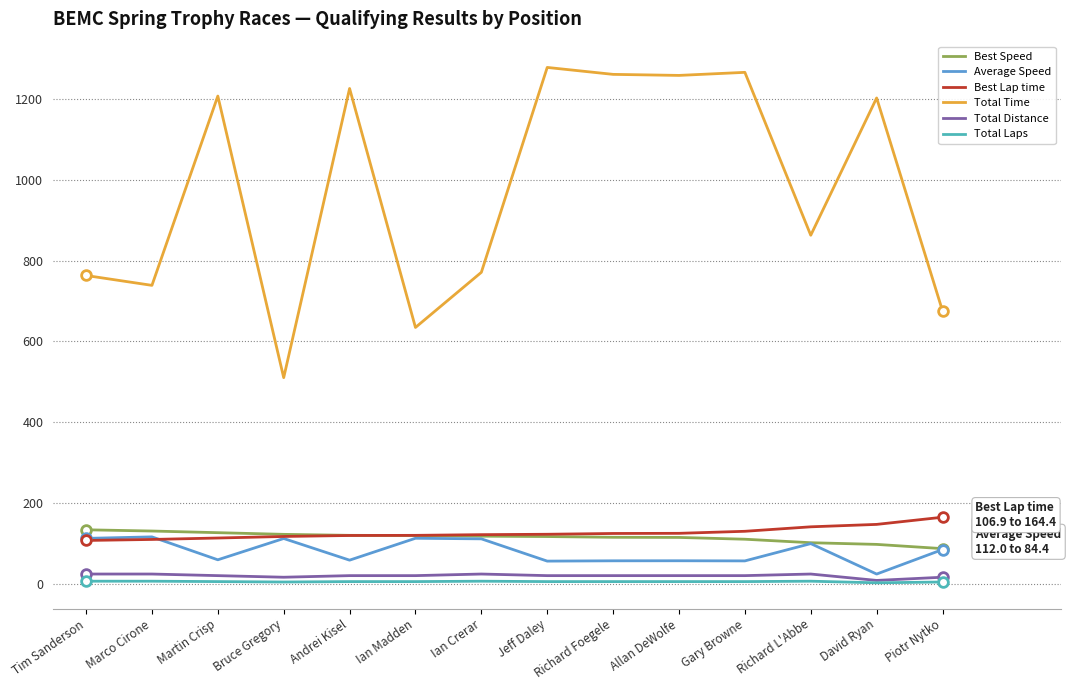

What is the approximate value of Best Lap time at Ian Madden?

119.5